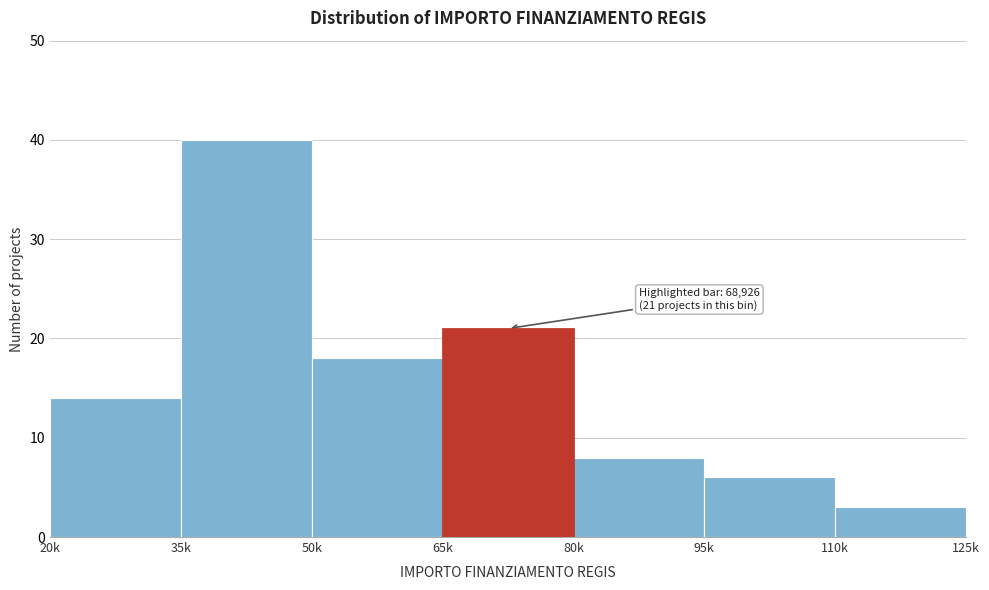

Reading left to right, transcribe all the data shown in this chart.

14	40	18	21	8	6	3